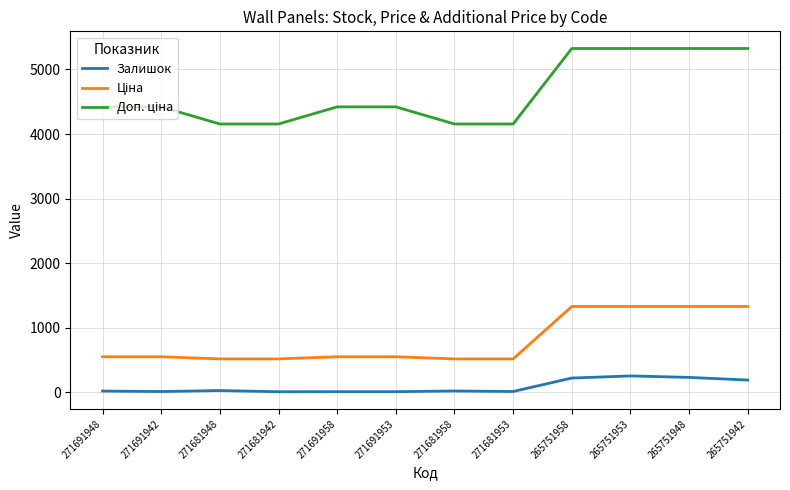

At which label does Залишок first exceed 23?

271681948